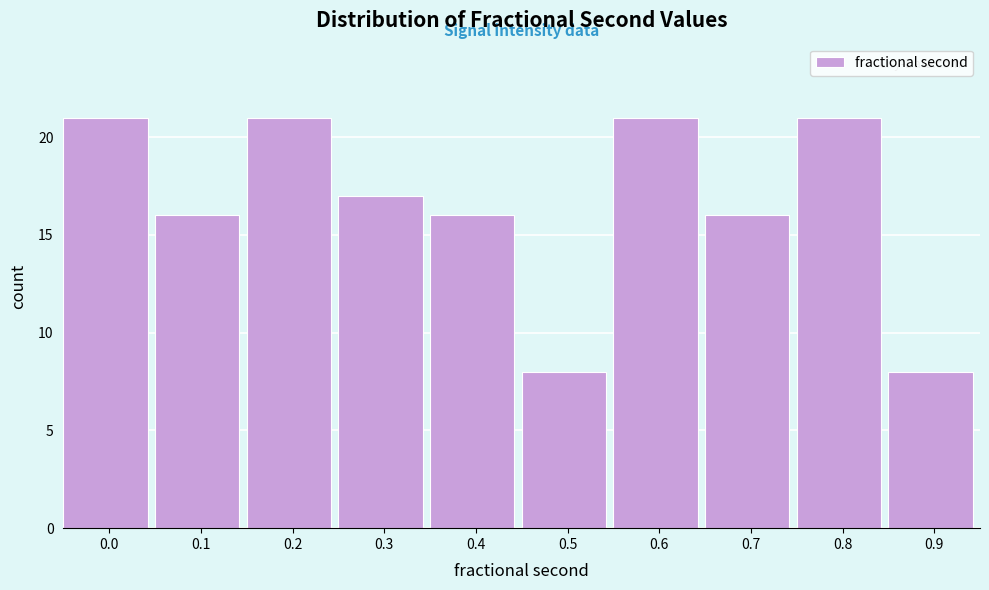

Reading left to right, extract all data points from this chart.

21	16	21	17	16	8	21	16	21	8